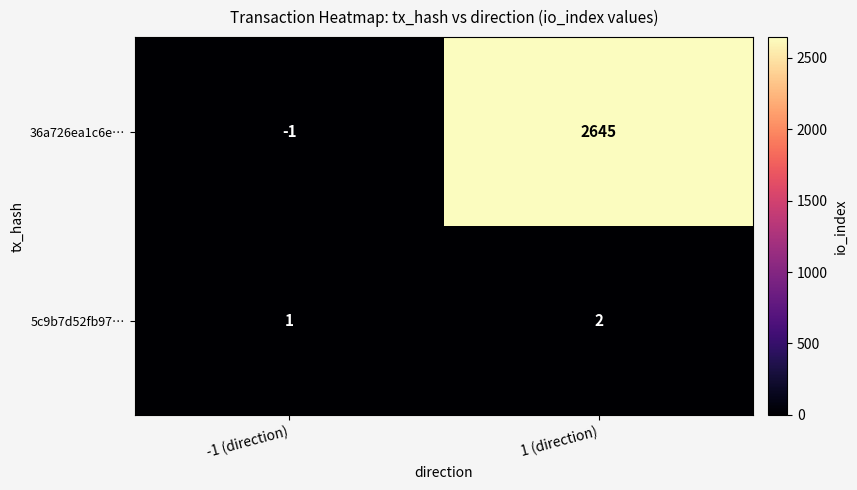

Rank the series by their maximum value, from highest to lowest.

36a726ea1c6e…, 5c9b7d52fb97…